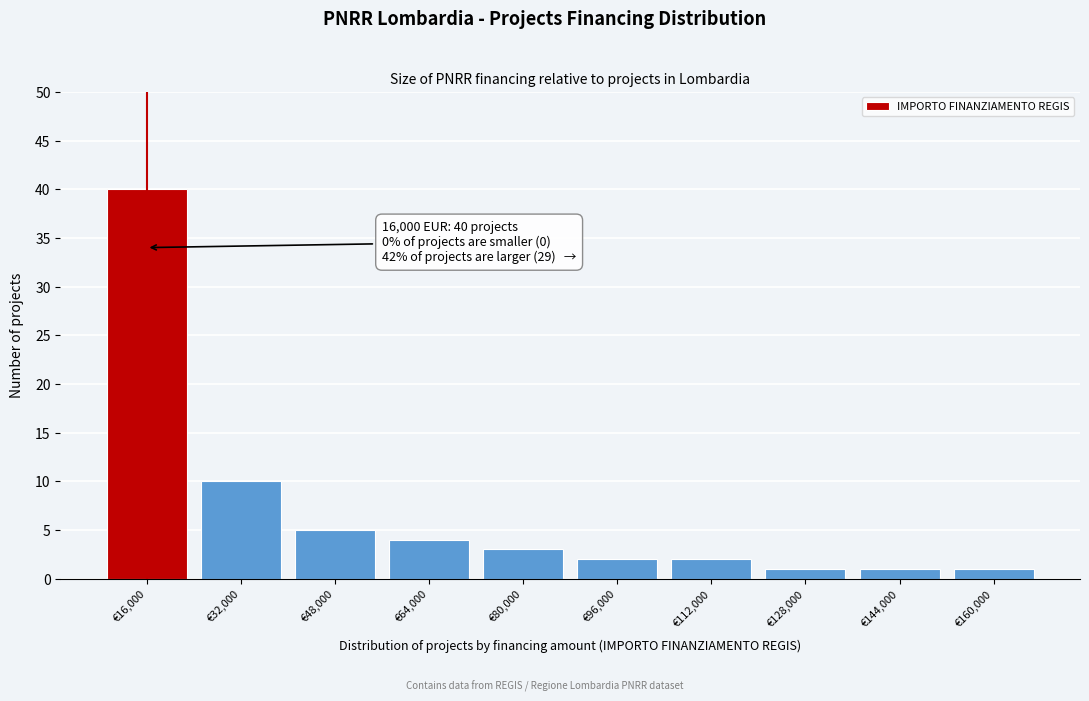

Which range on the x-axis has the tallest bar?

8000 to 24000